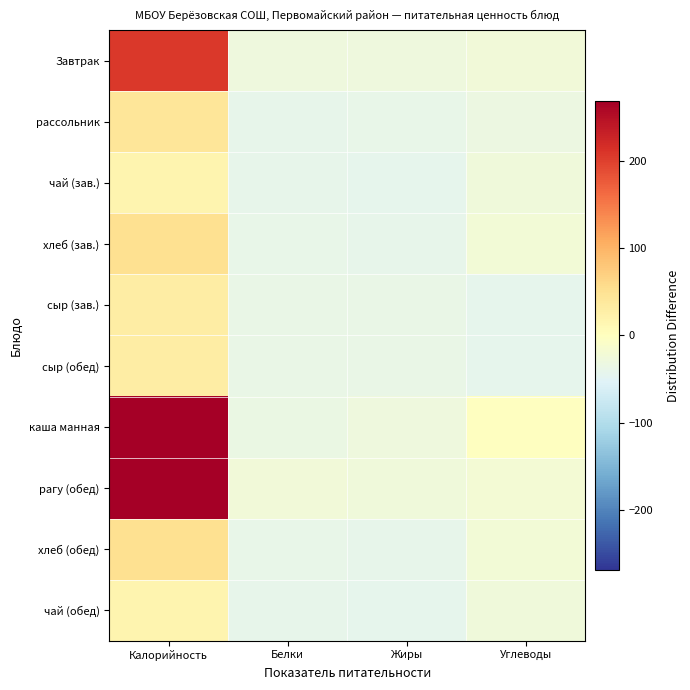

How many data points does each series have?

4